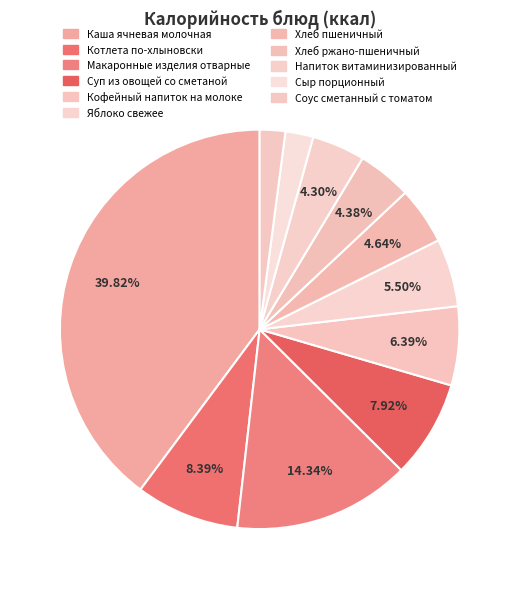

Rank the categories by value from lowest to highest.

Соус сметанный с томатом, Сыр порционный, Напиток витаминизированный, Хлеб ржано-пшеничный, Хлеб пшеничный, Яблоко свежее, Кофейный напиток на молоке, Суп из овощей со сметаной, Котлета по-хлыновски, Макаронные изделия отварные, Каша ячневая молочная